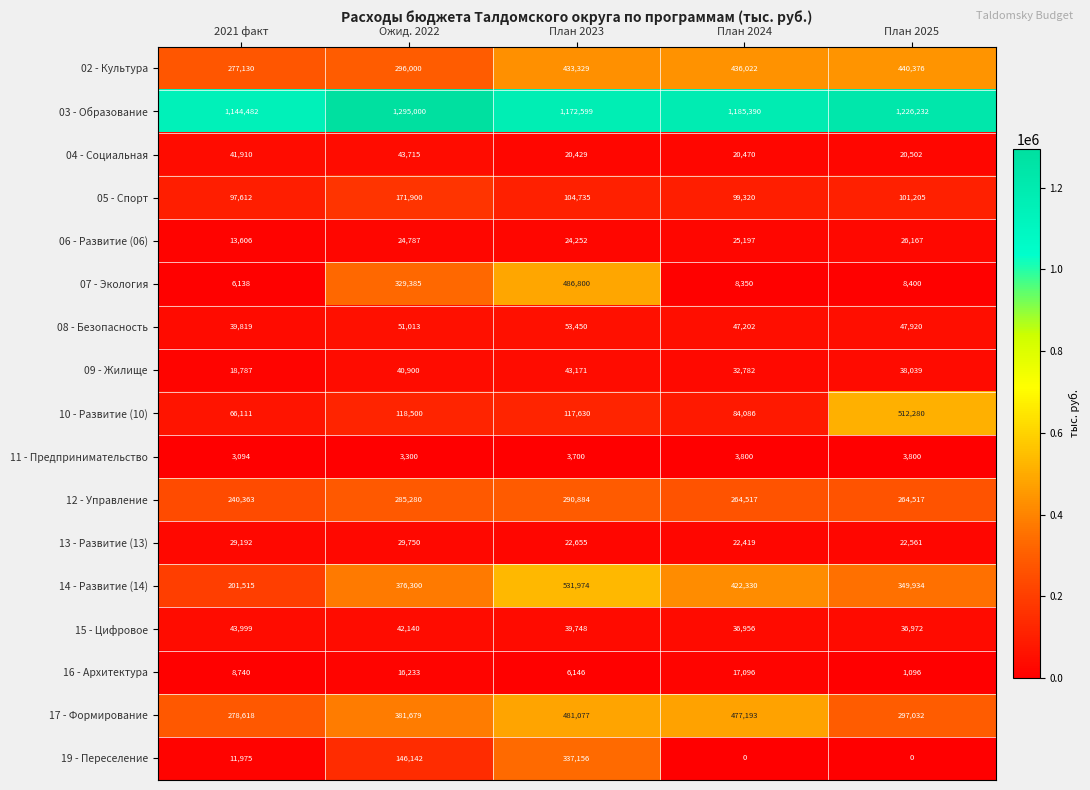

Where does the 09 - Жилище series first go above 38039?

Ожид. 2022